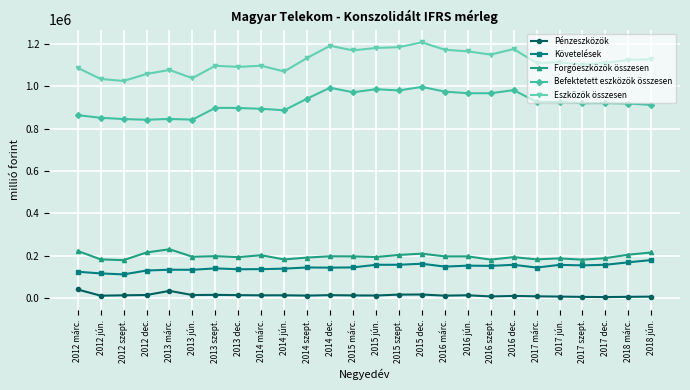

What is the highest value of the Forgóeszközök összesen series?

231042